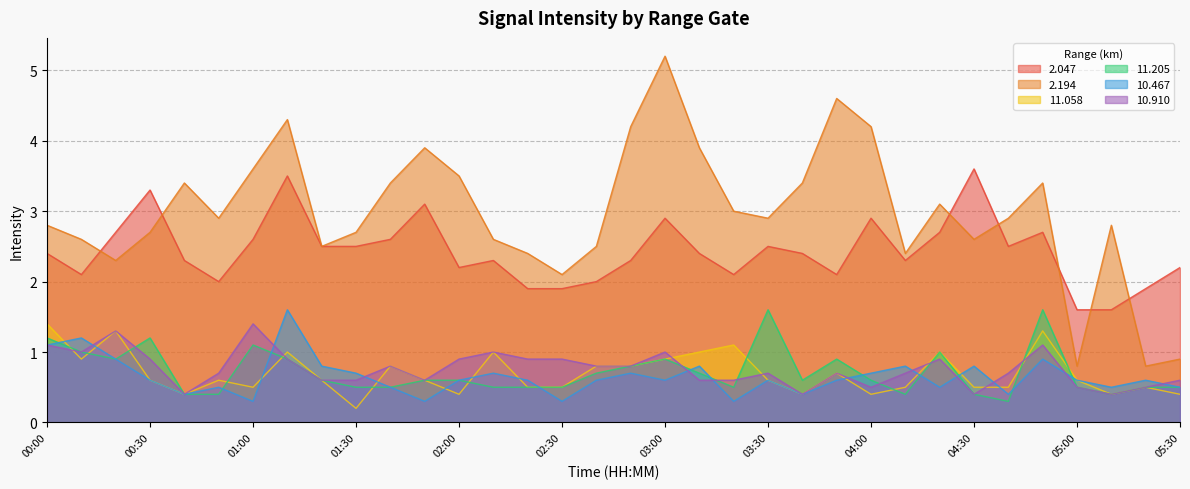

What is the label of the 20th point from the left?

03:10